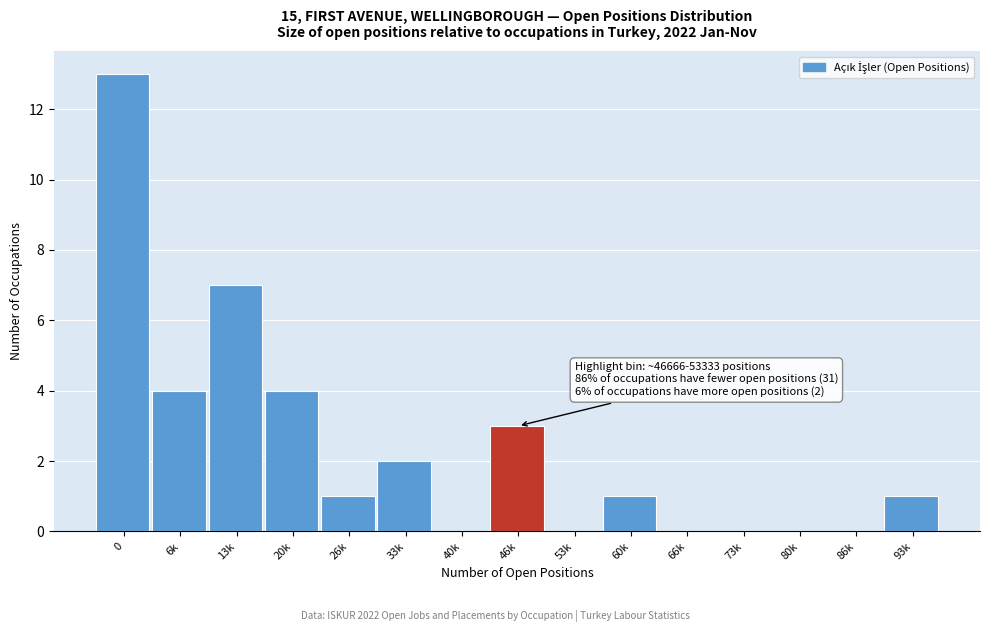

Reading left to right, transcribe all the data shown in this chart.

0=13	6k=4	13k=7	20k=4	26k=1	33k=2	40k=0	46k=3	53k=0	60k=1	66k=0	73k=0	80k=0	86k=0	93k=1